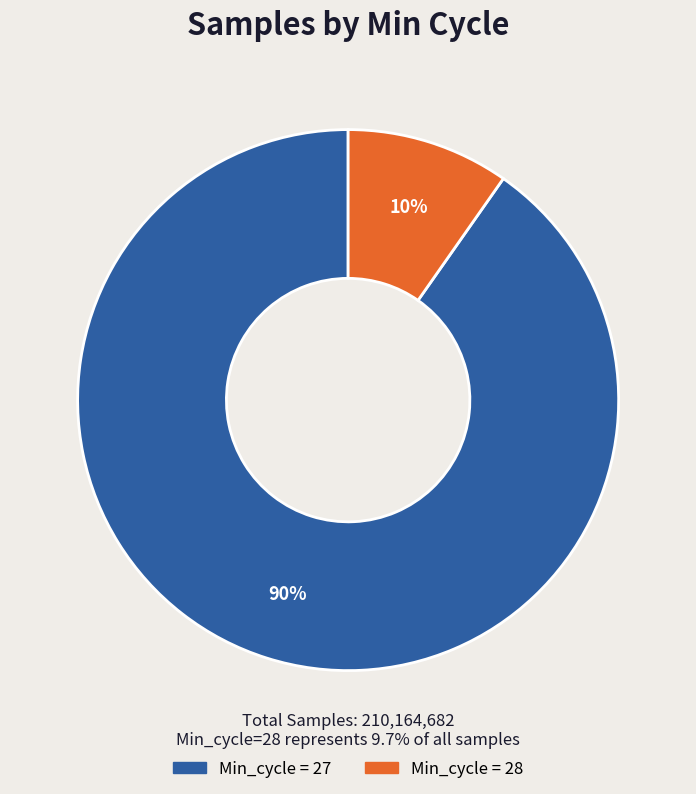

To the nearest percent, what is the average slice percentage?

50%